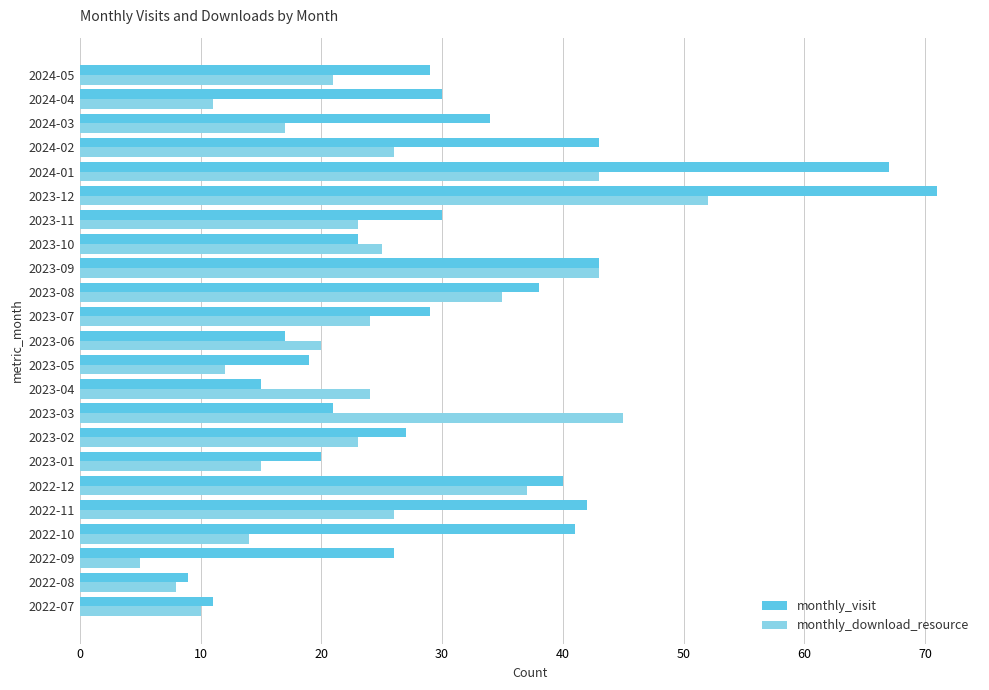

True or false: monthly_download_resource has a value of 45 at 2023-03.

True